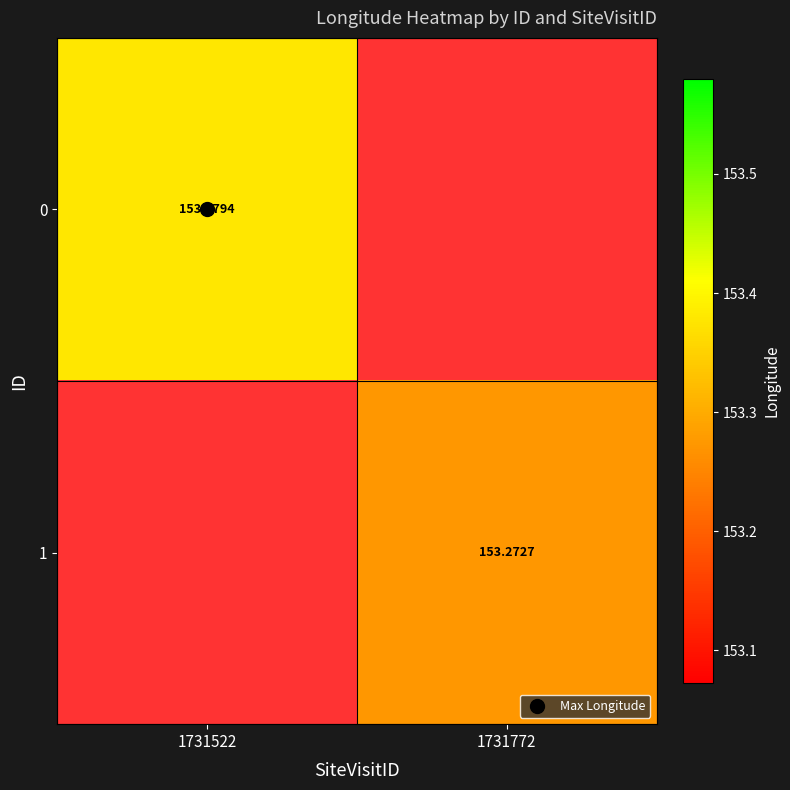

Which has a higher value, 1731772 or 1731522?

1731522